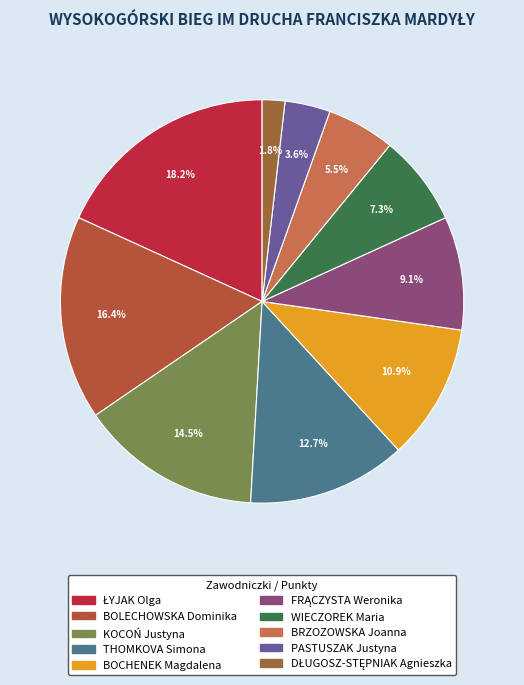

What is the largest slice in the pie chart?

ŁYJAK Olga